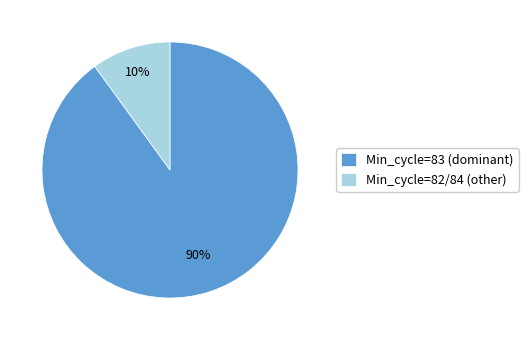

Is there any slice that represents more than half of the pie?

Yes